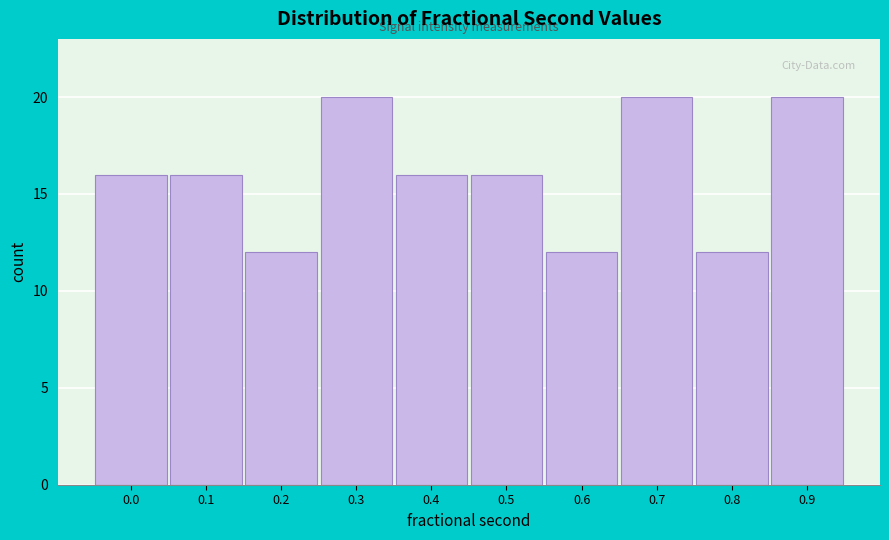

Reading left to right, list all the values displayed in this chart.

0.0=16	0.1=16	0.2=12	0.3=20	0.4=16	0.5=16	0.6=12	0.7=20	0.8=12	0.9=20